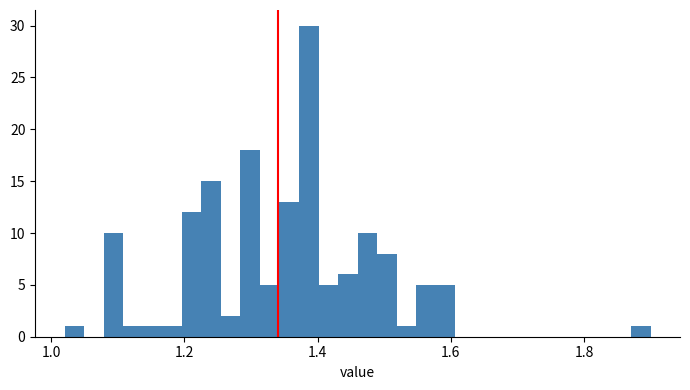

Read against the x-axis, roughly where is the centre of the tallest bar?

1.38